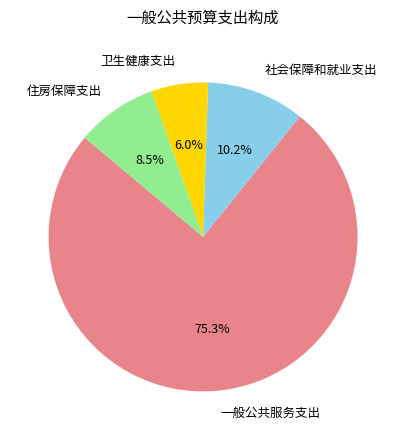

Is there any slice that represents more than half of the pie?

Yes